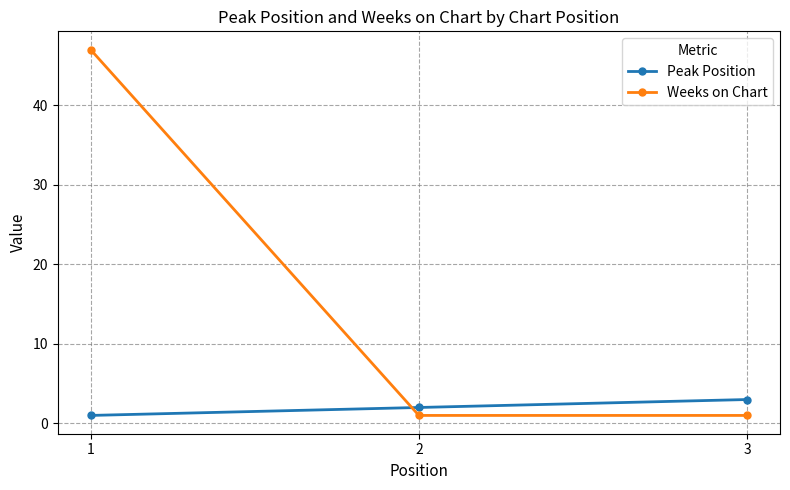

At which category is the sum across all series the highest?

1